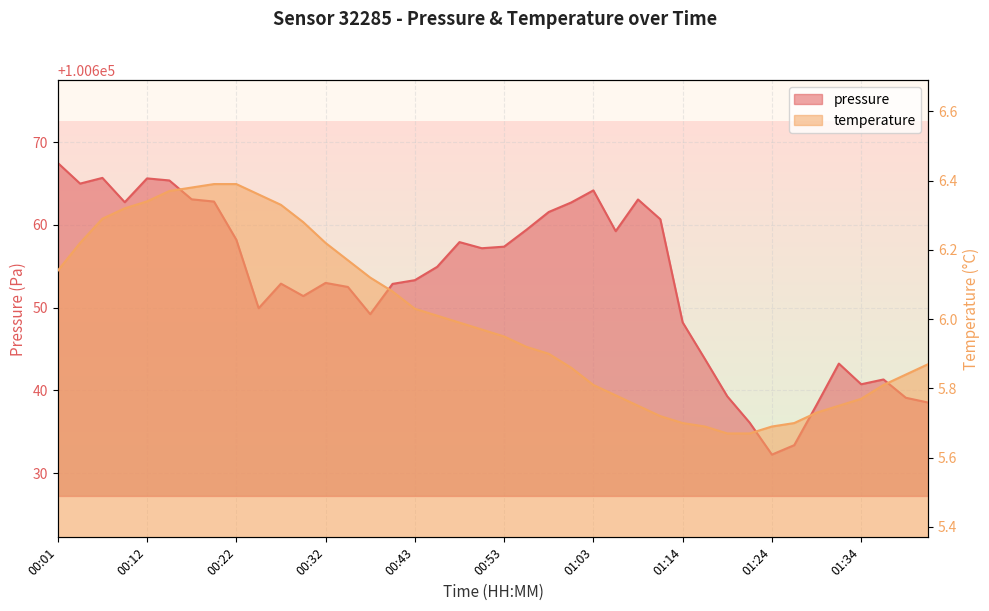

Does the chart display data point markers on the line(s)?

No